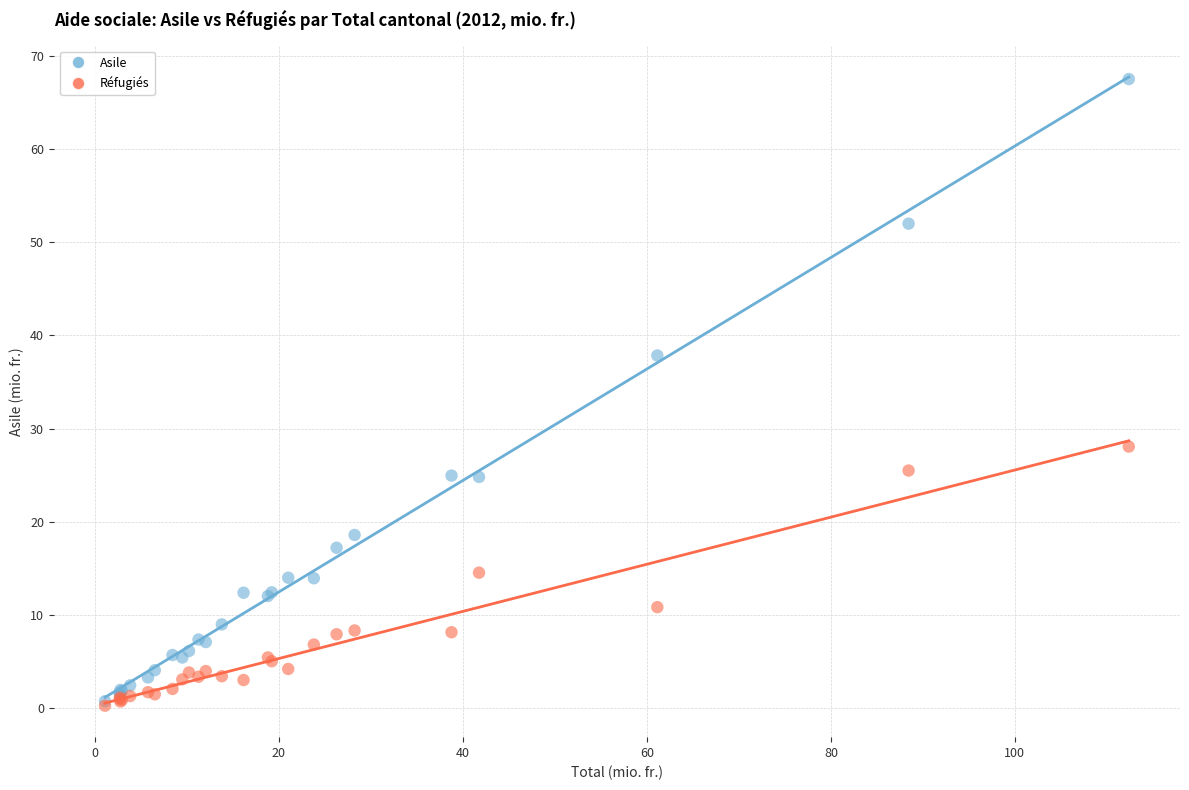

Which series contains the highest Y value?

Asile